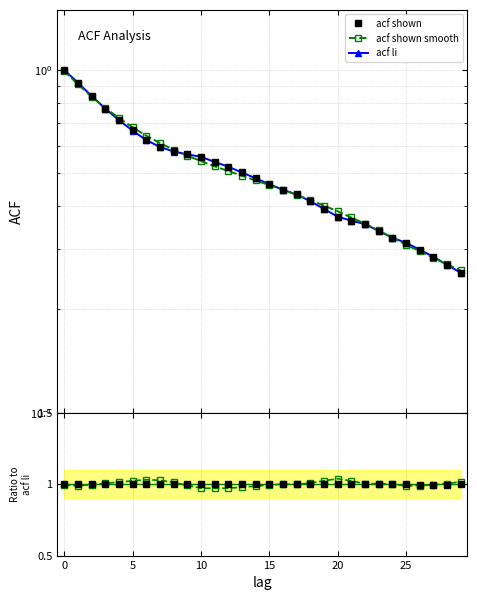

What is the maximum value for acf li?

1.0